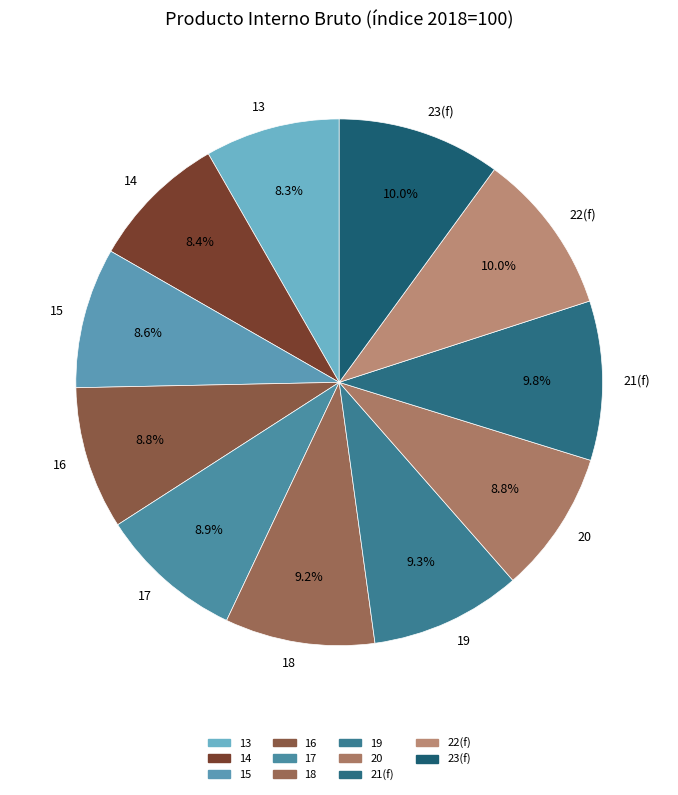

Is there any slice that represents more than half of the pie?

No